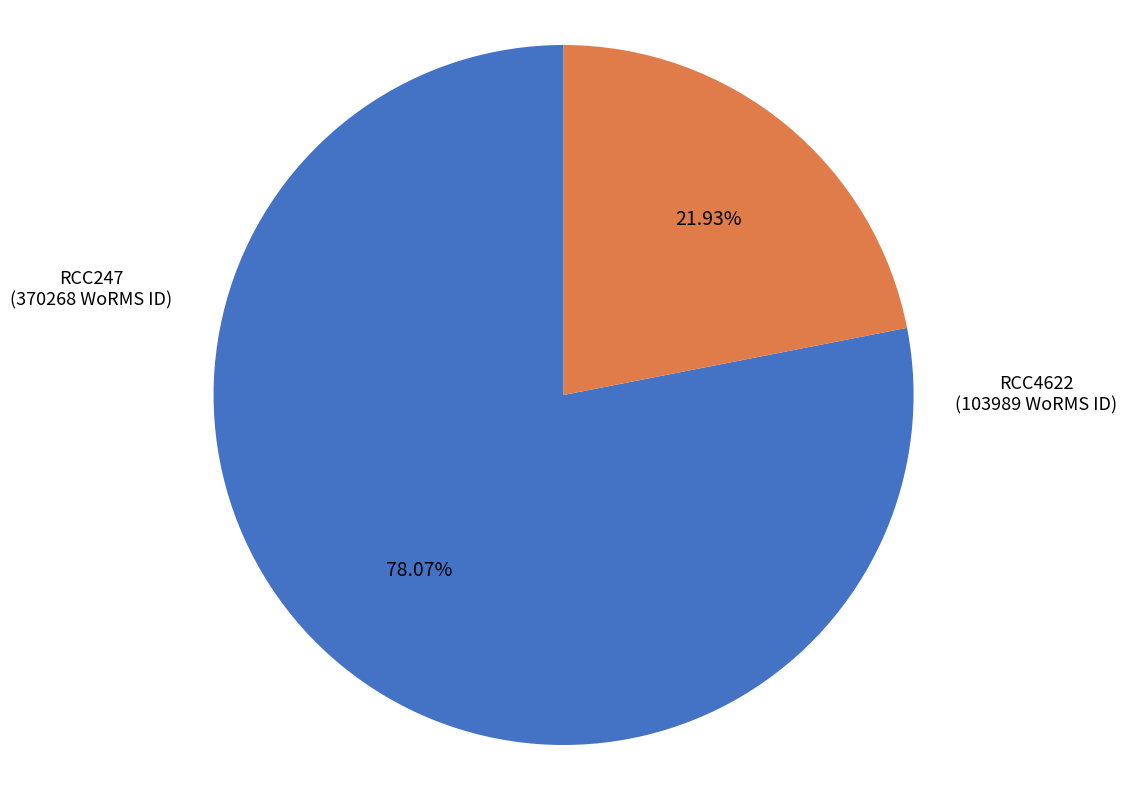

Is there any slice that represents more than half of the pie?

Yes